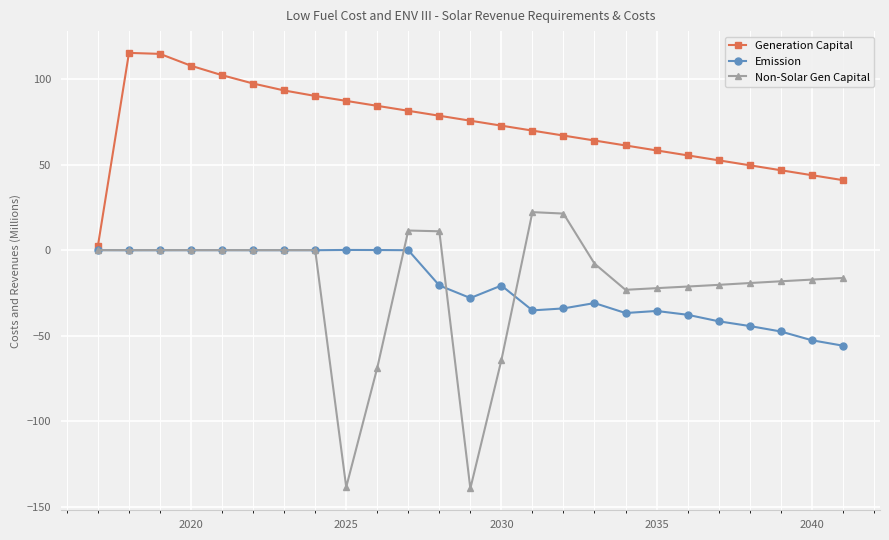

Which series has the largest total across all categories?

Generation Capital